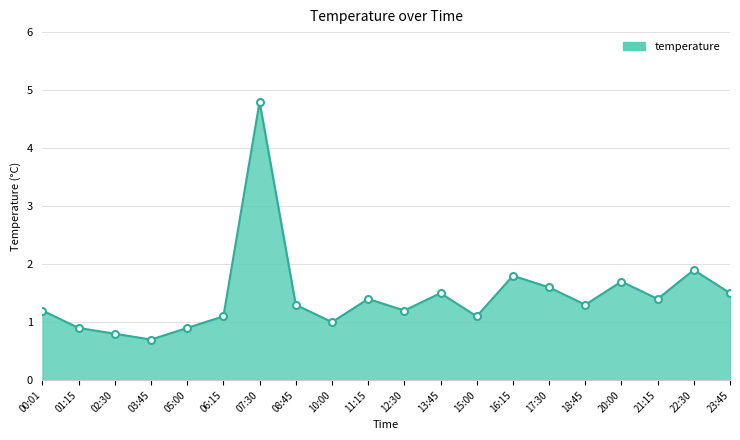

Is it true that the value at 12:30 is 0.3?

False